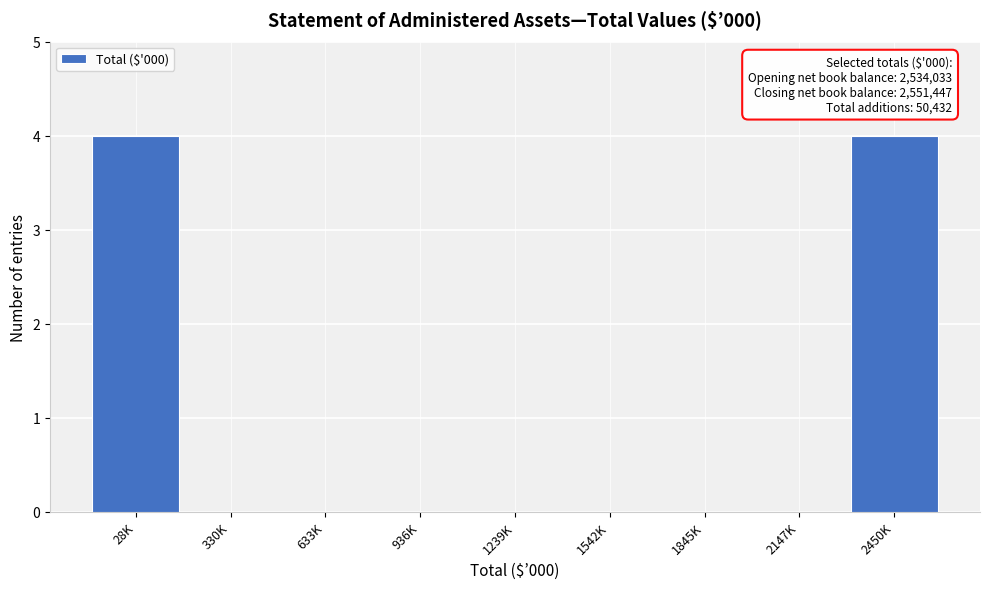

Reading right to left, list all the values displayed in this chart.

2450K=4	2147K=0	1845K=0	1542K=0	1239K=0	936K=0	633K=0	330K=0	28K=4